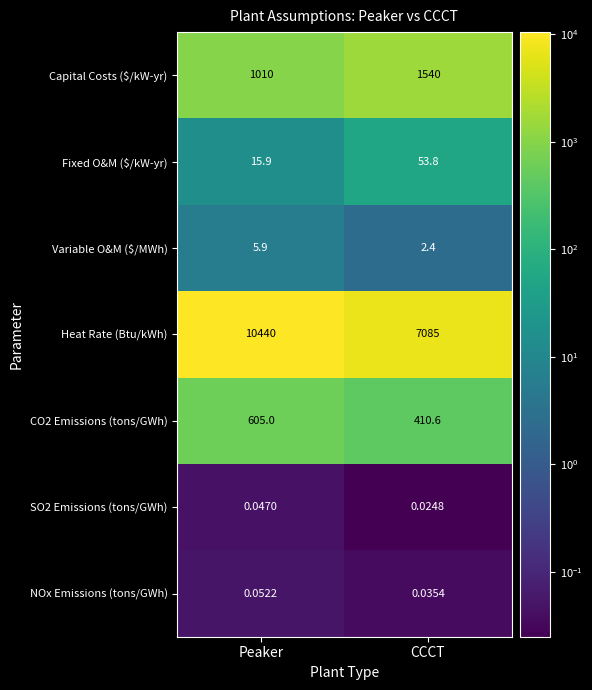

List the labels in order of CO2 Emissions (tons/GWh) value, largest first.

Peaker, CCCT